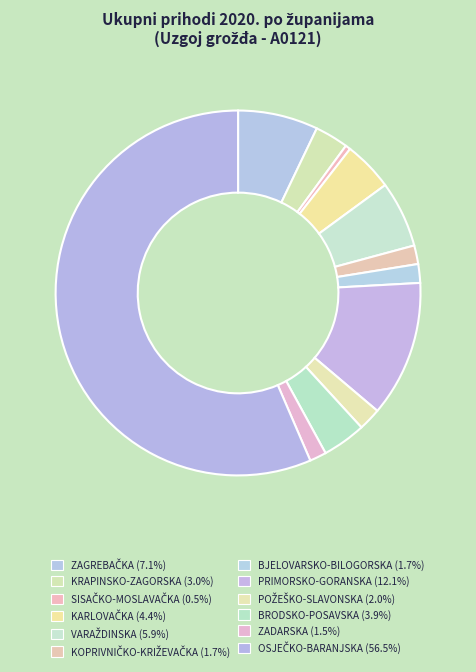

Rank the categories by value from highest to lowest.

OSJEČKO-BARANJSKA, PRIMORSKO-GORANSKA, ZAGREBAČKA, VARAŽDINSKA, KARLOVAČKA, BRODSKO-POSAVSKA, KRAPINSKO-ZAGORSKA, POŽEŠKO-SLAVONSKA, BJELOVARSKO-BILOGORSKA, KOPRIVNIČKO-KRIŽEVAČKA, ZADARSKA, SISAČKO-MOSLAVAČKA